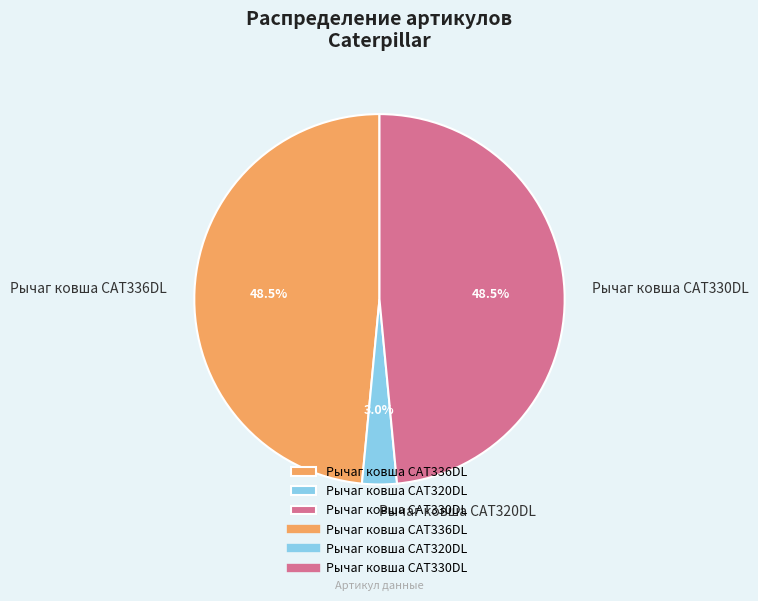

Count the number of slices in the pie.

3